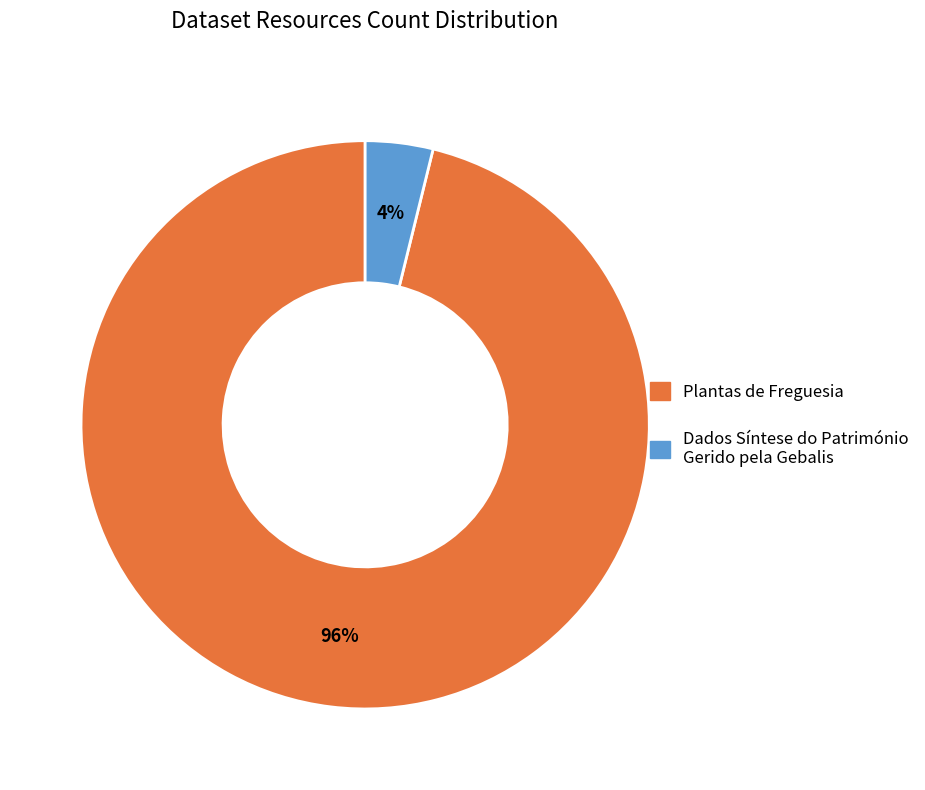

Which slice is the smallest?

Dados Síntese do Património Gerido pela Gebalis